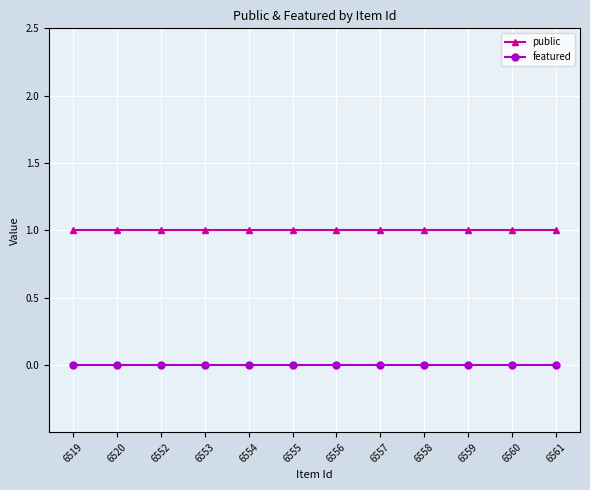

How many lines are shown in the chart?

2